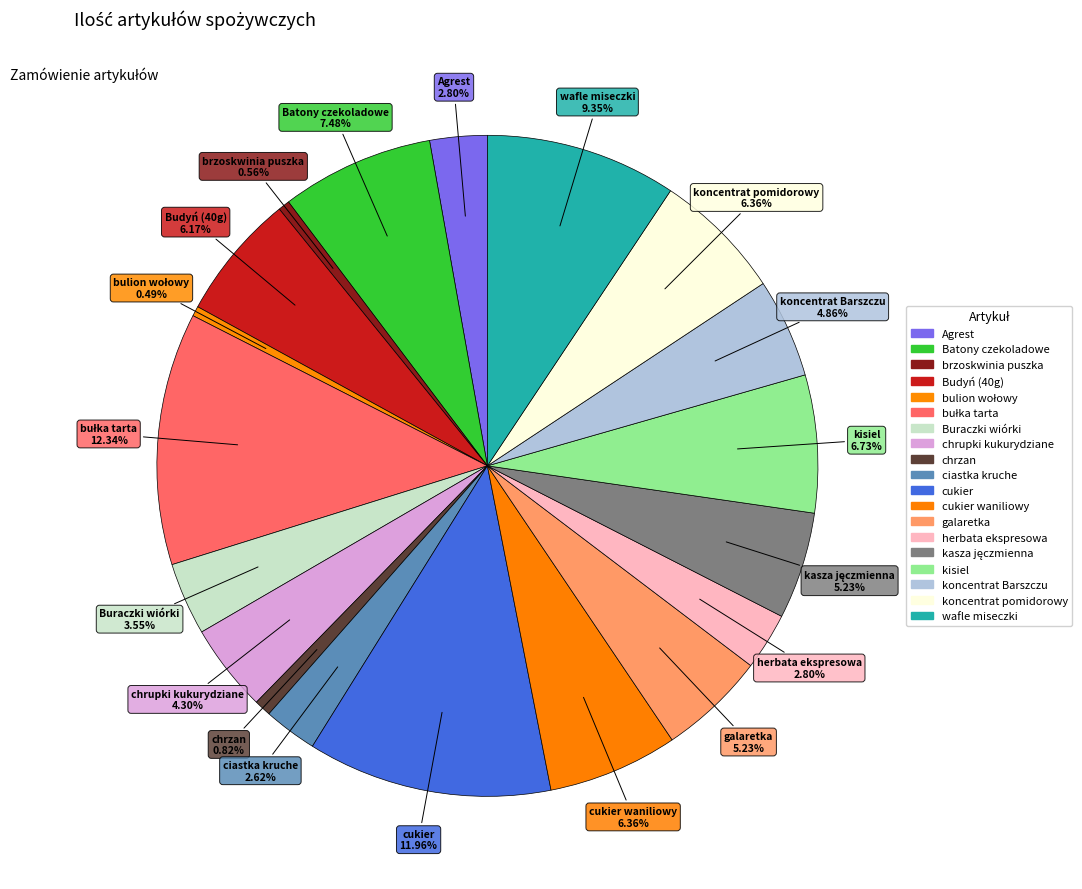

Count the number of slices in the pie.

19